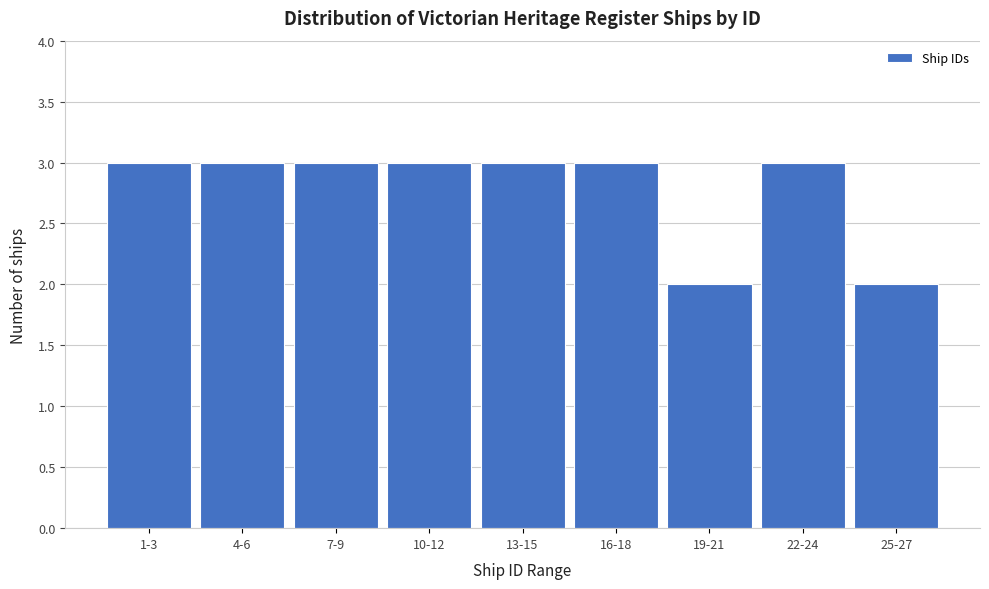

Reading right to left, extract all data points from this chart.

25-27=2	22-24=3	19-21=2	16-18=3	13-15=3	10-12=3	7-9=3	4-6=3	1-3=3